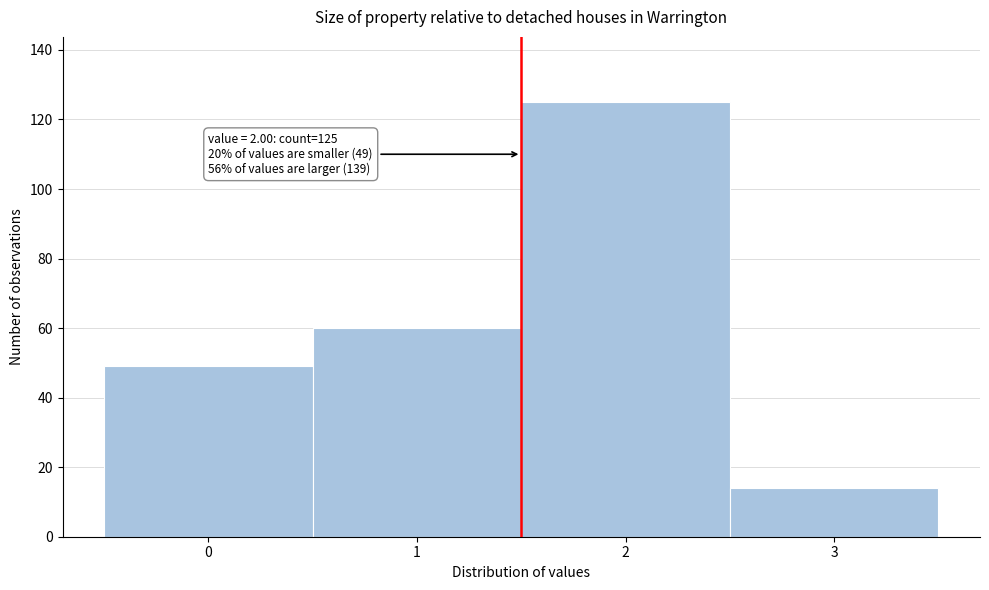

Reading left to right, transcribe all the data shown in this chart.

0=49	1=60	2=125	3=14